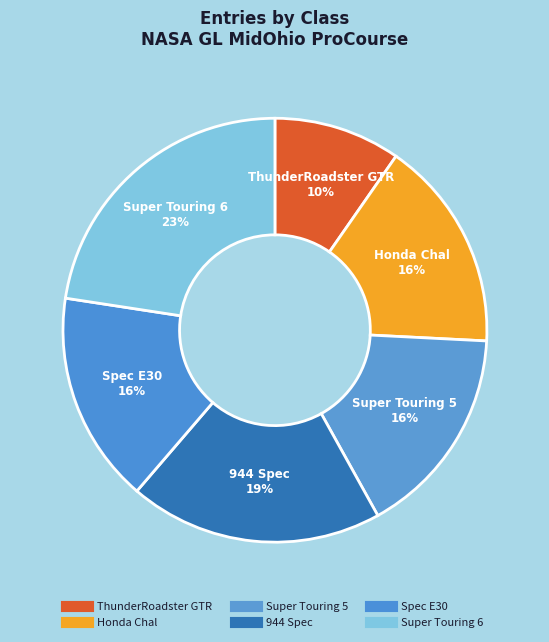

How many segments does this pie chart have?

6